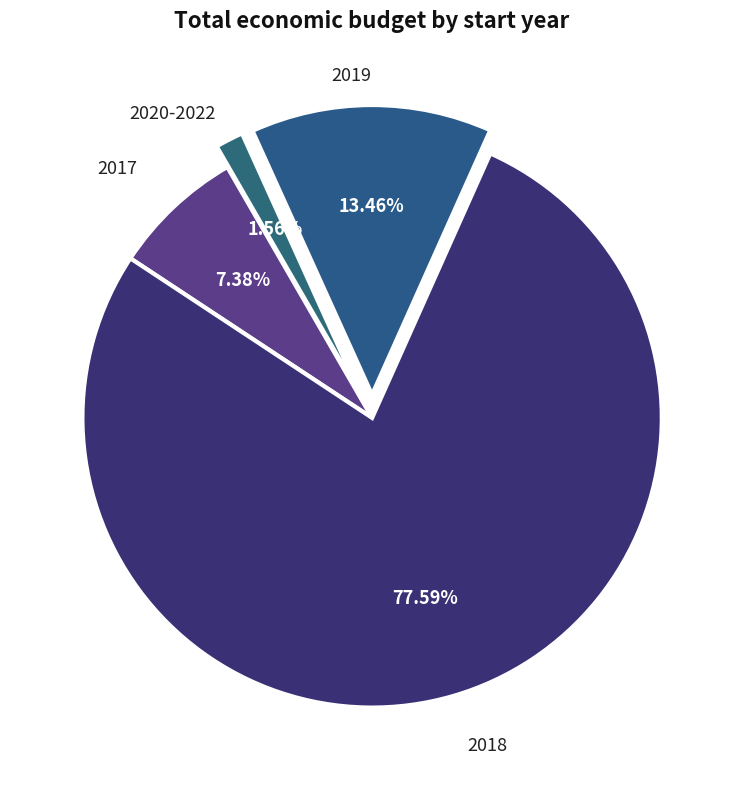

How many slices are in this pie chart?

4